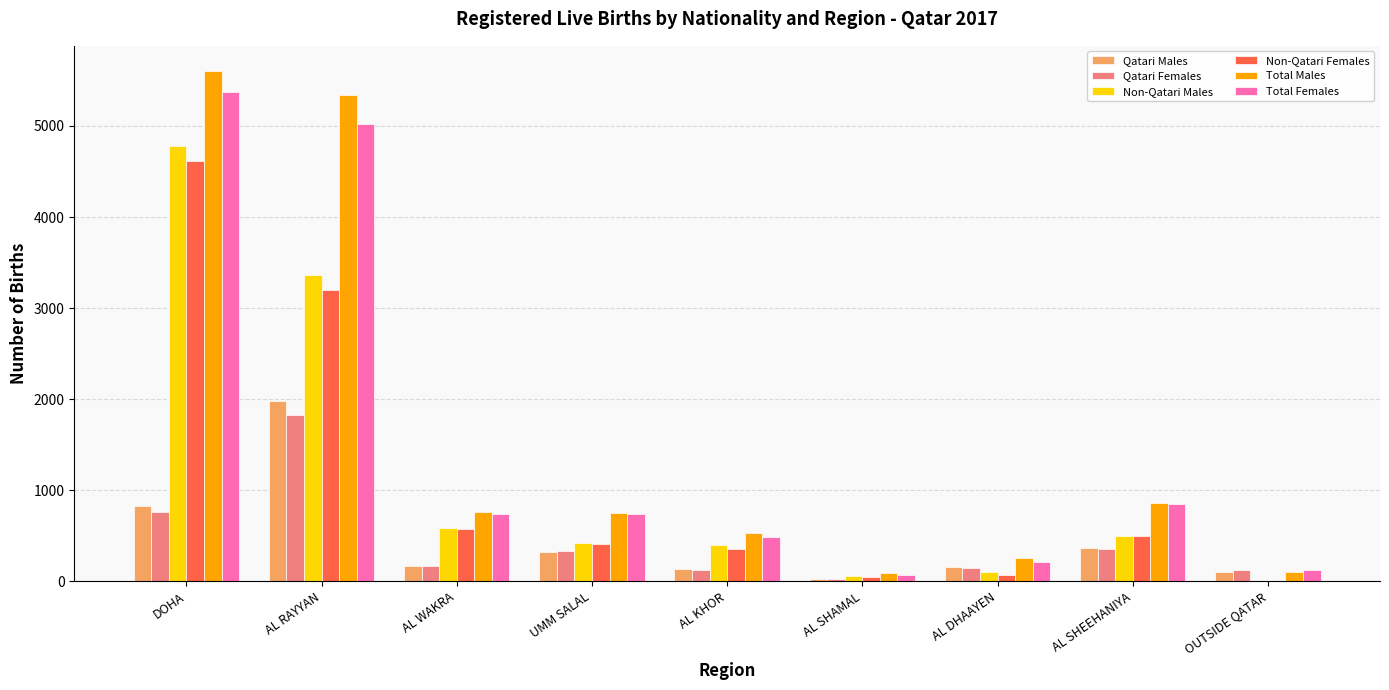

The Qatari Males series shows 134 at AL KHOR. True or false?

True